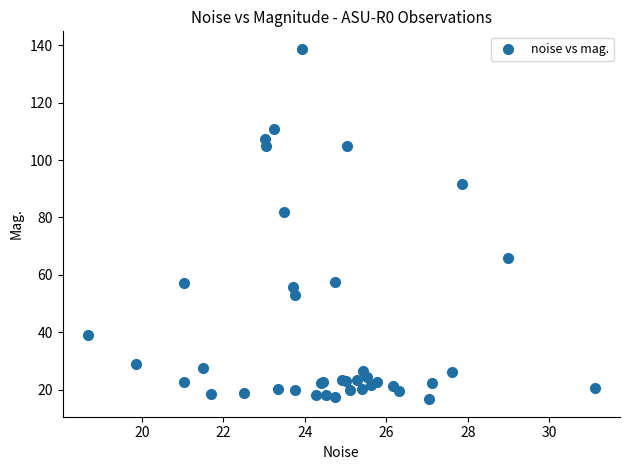

What Y value in the scatter plot is closest to 77?

81.8